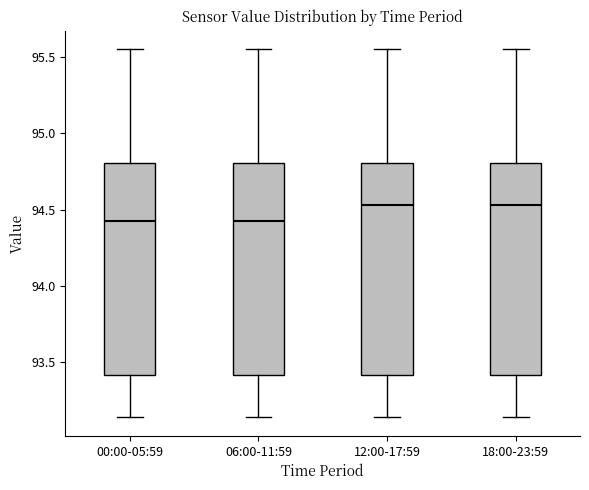

Where does the upper whisker of the box for 06:00-11:59 end on the y-axis? The values are not printed on the chart, so give them approximately, as read against the axis.

95.55